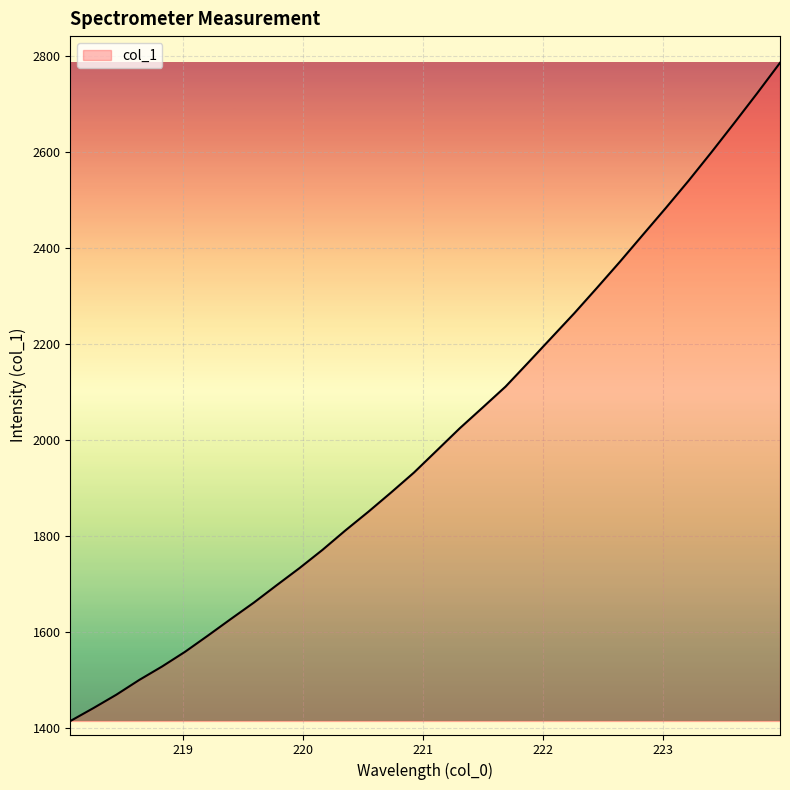

What is the greatest value displayed?

2786.8